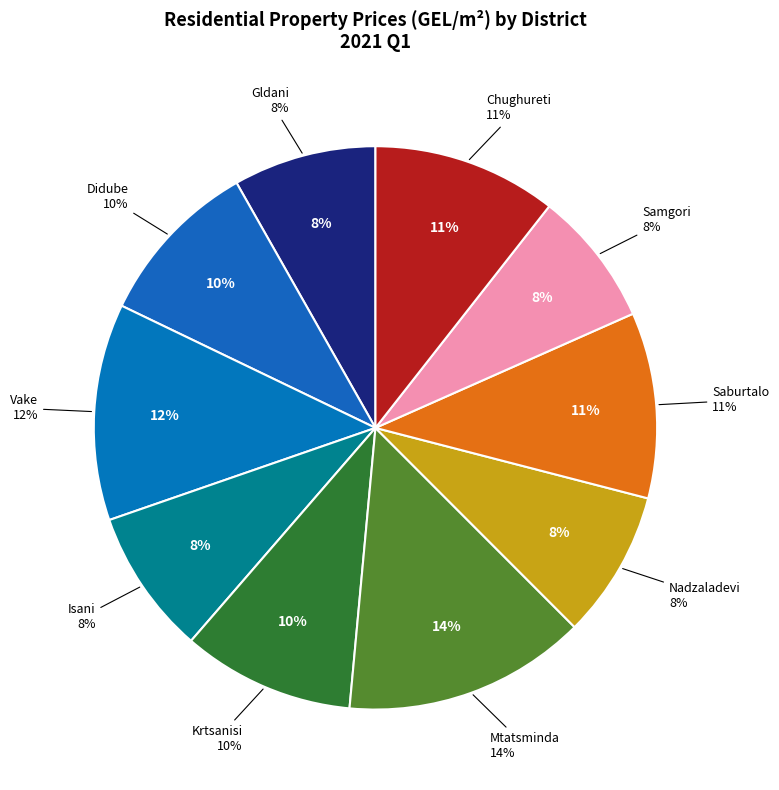

To the nearest percent, what percentage of the pie is Mtatsminda?

14%